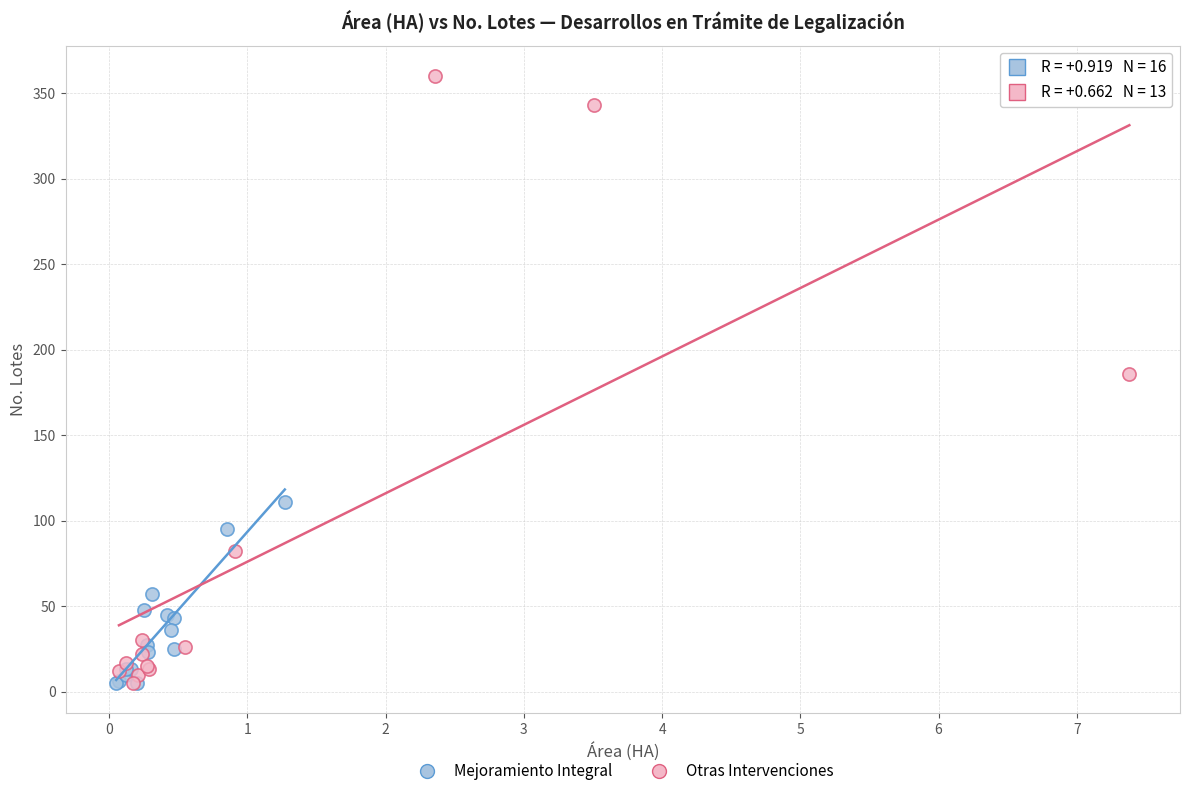

Which series has the widest spread of Y values?

Otras Intervenciones